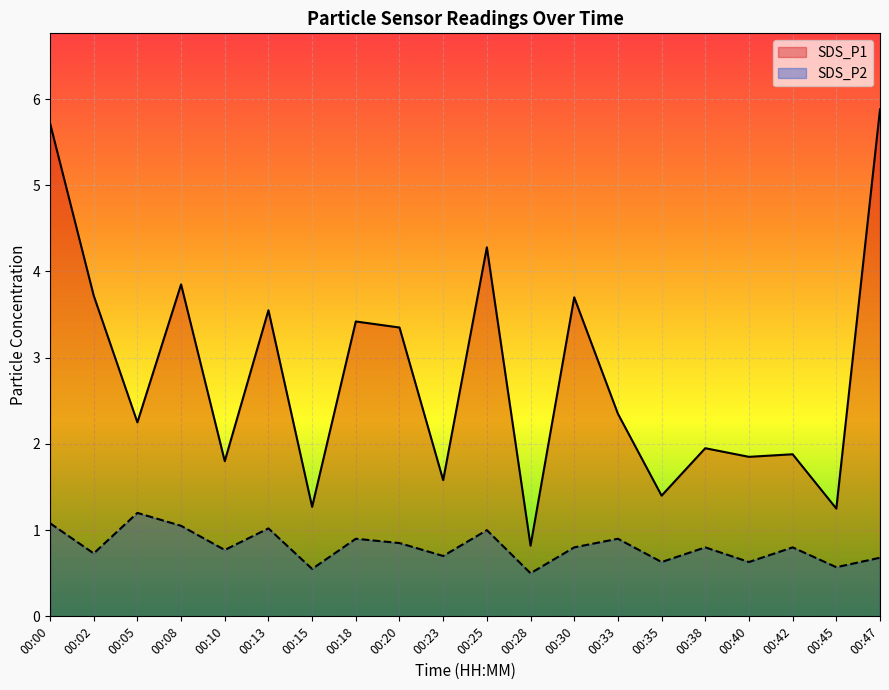

At which category does SDS_P2 reach its first local valley?

00:02